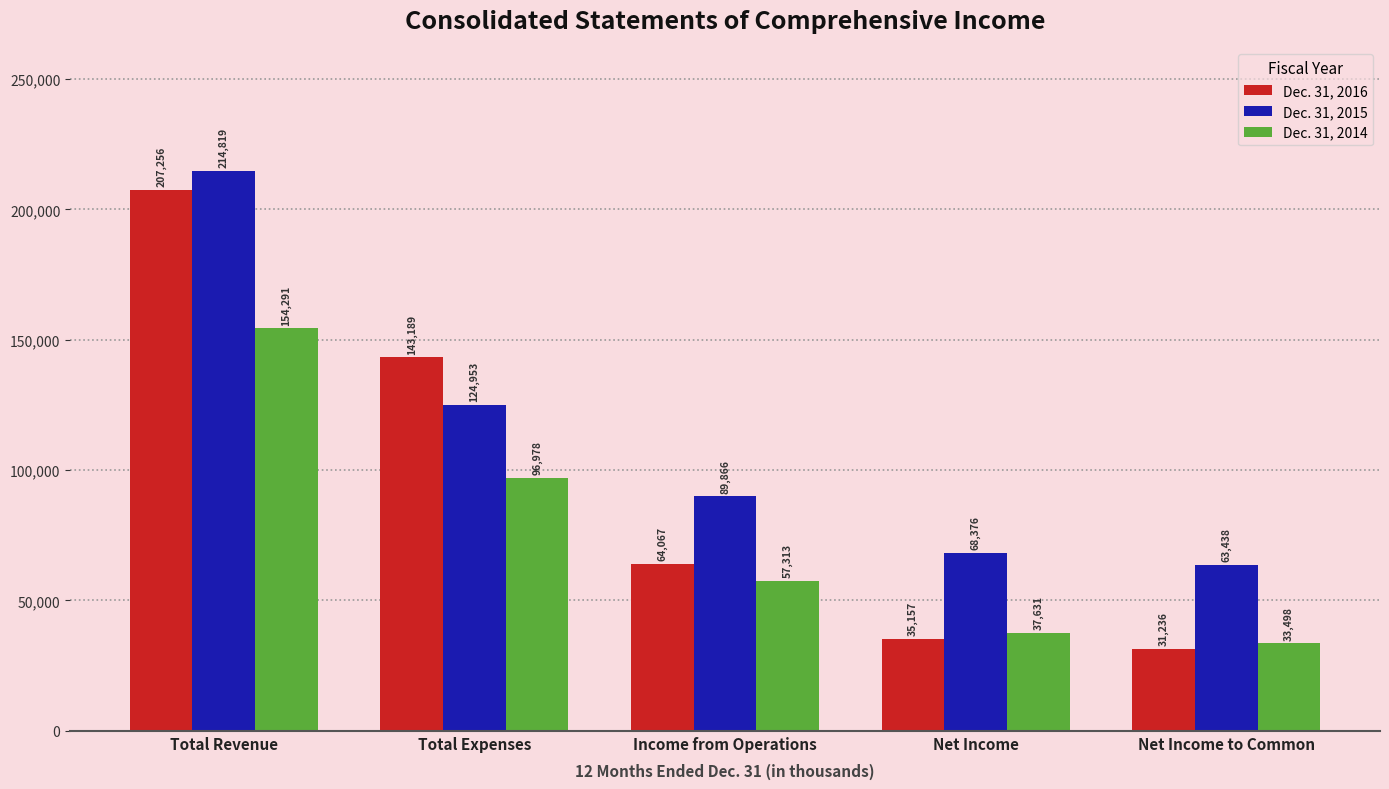

How many categories are shown in the chart?

5